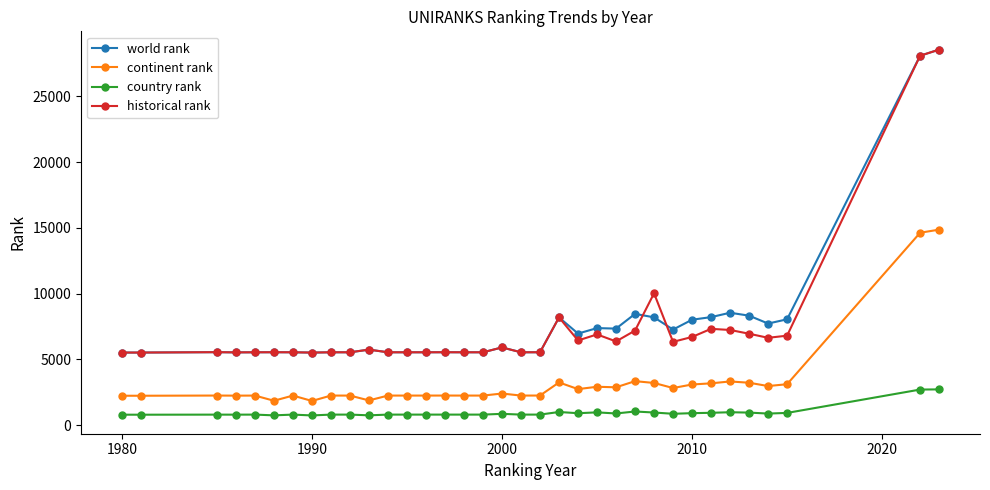

What is the greatest value displayed?

28542